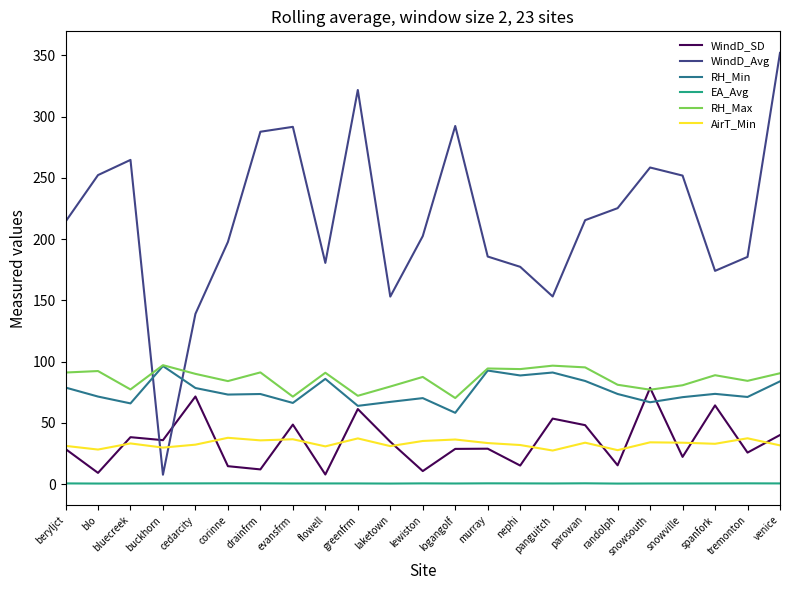

Between bluecreek and laketown, which series saw the biggest shift?

WindD_Avg